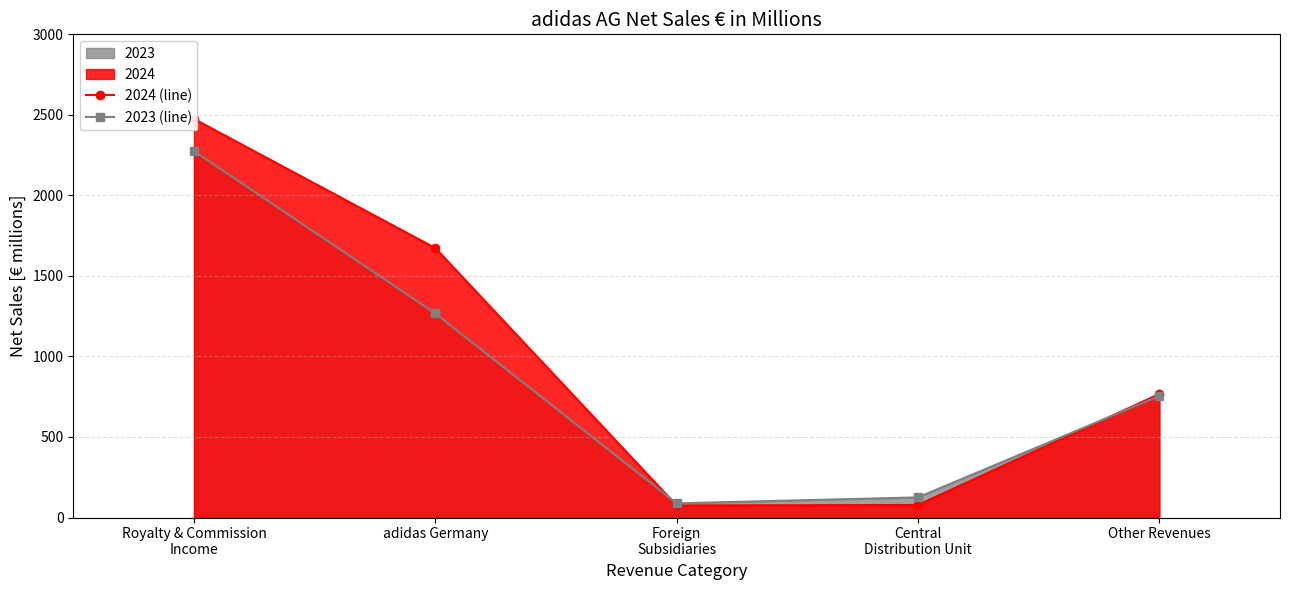

The value of 2024 (line) at Other Revenues is 406. True or false?

False